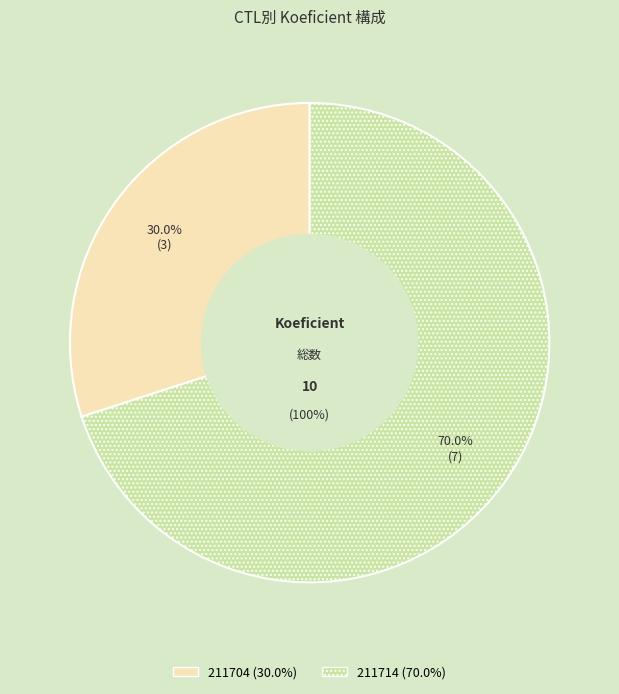

What percentage is the 211714 slice, to the nearest percent?

70%